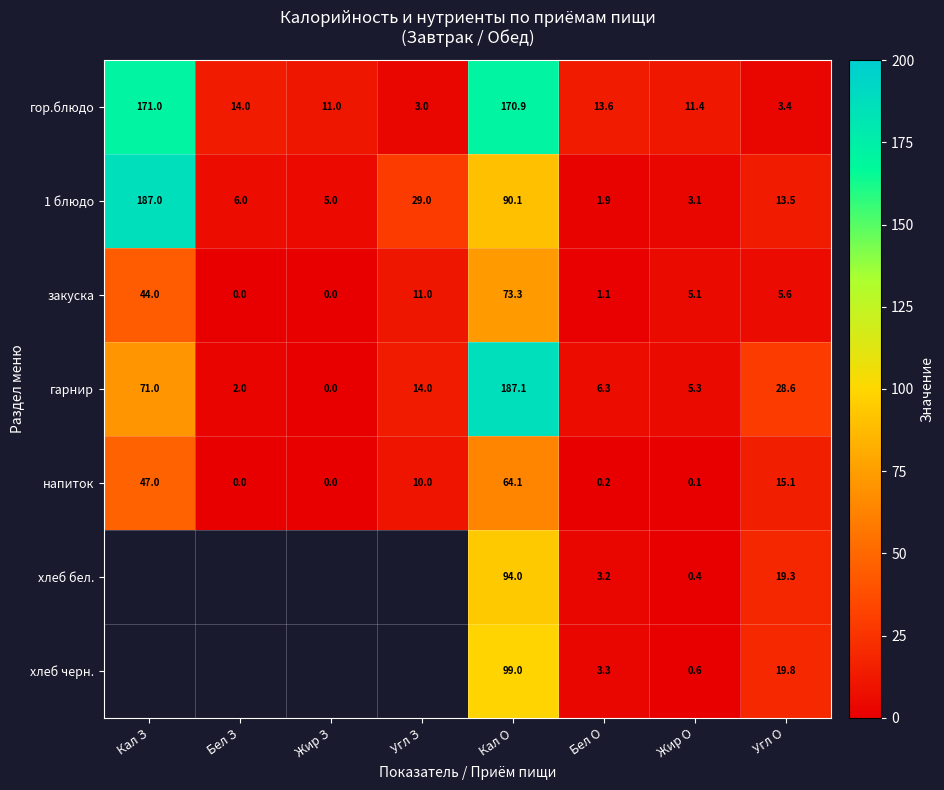

The 1 блюдо series shows 60.6 at Кал О. True or false?

False